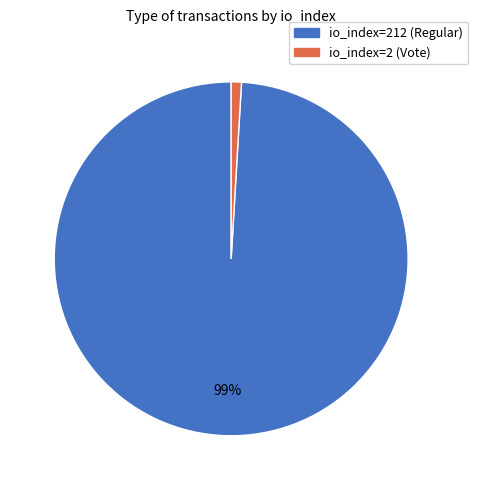

Between io_index=212 (Regular) and io_index=2 (Vote), which is larger?

io_index=212 (Regular)